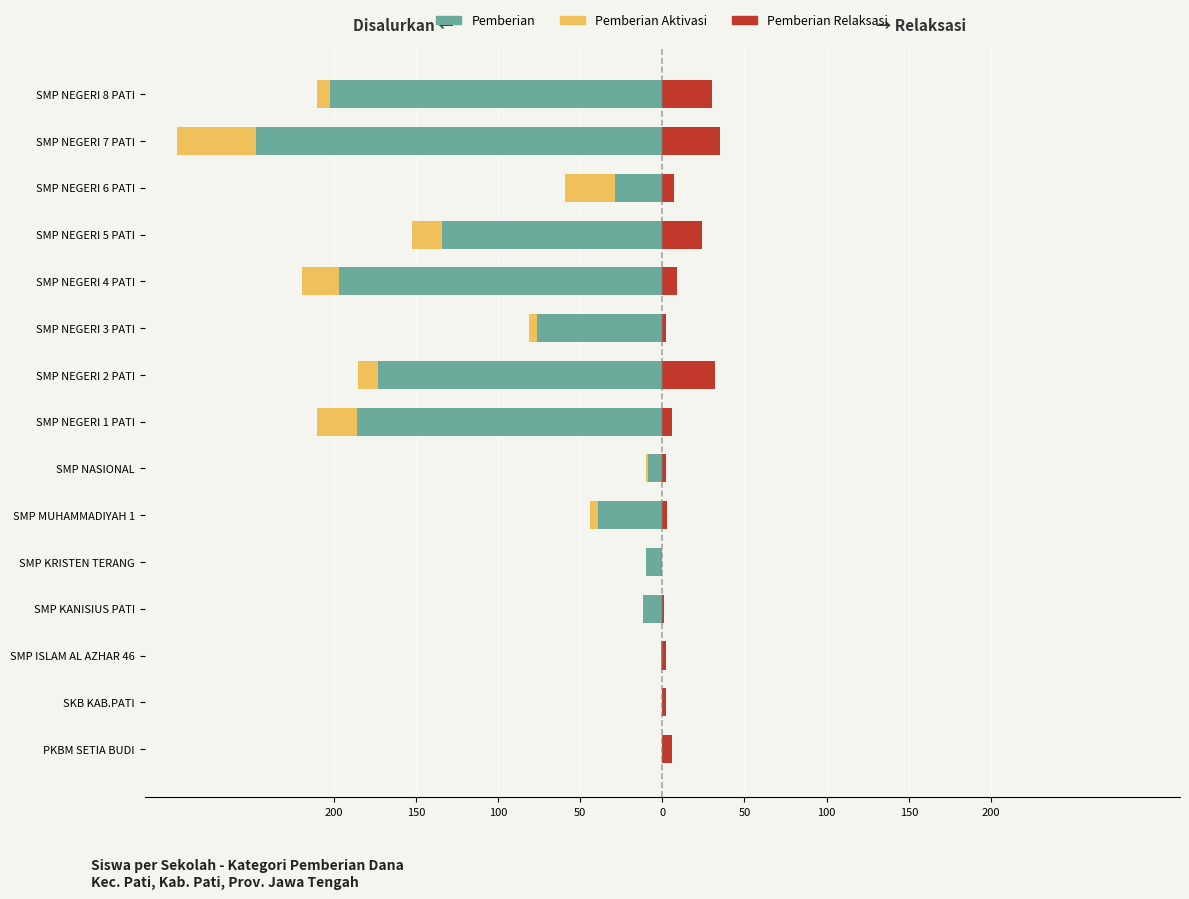

What is the difference between the highest and lowest values at SMP NEGERI 7 PATI?

282